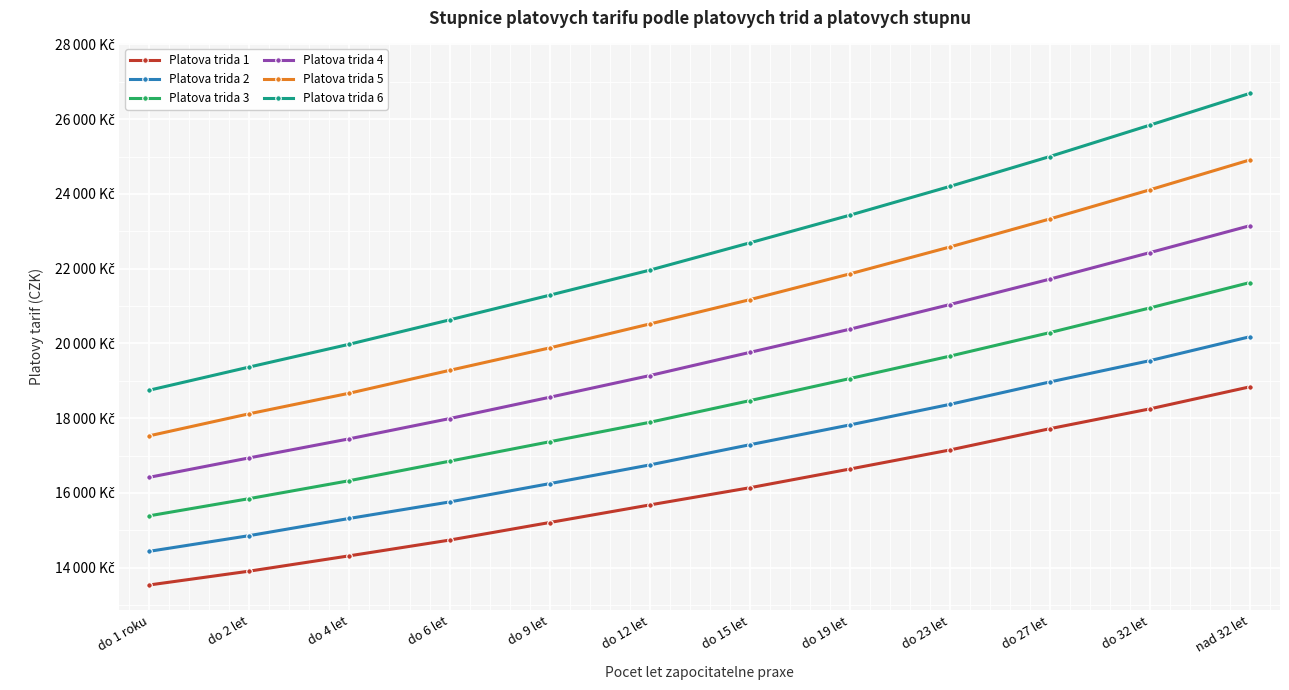

What is the sum of all Platova trida 4 values?

234980